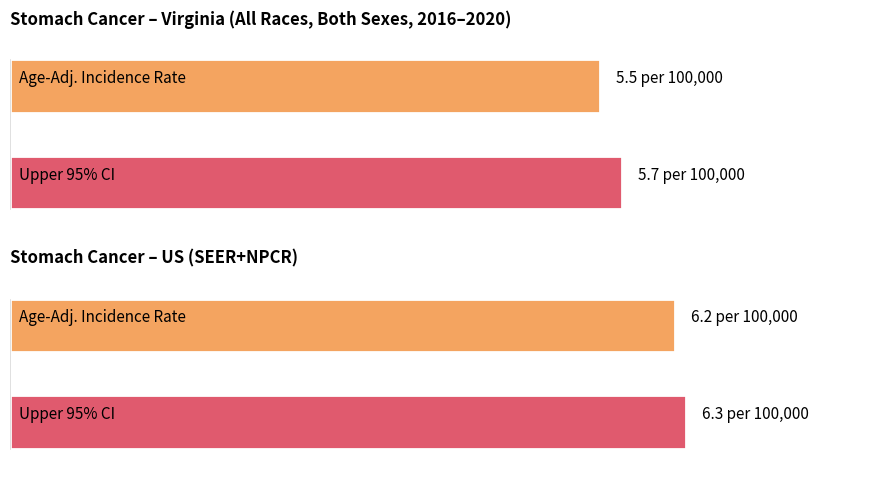

The value at Virginia is 1.2. True or false?

False